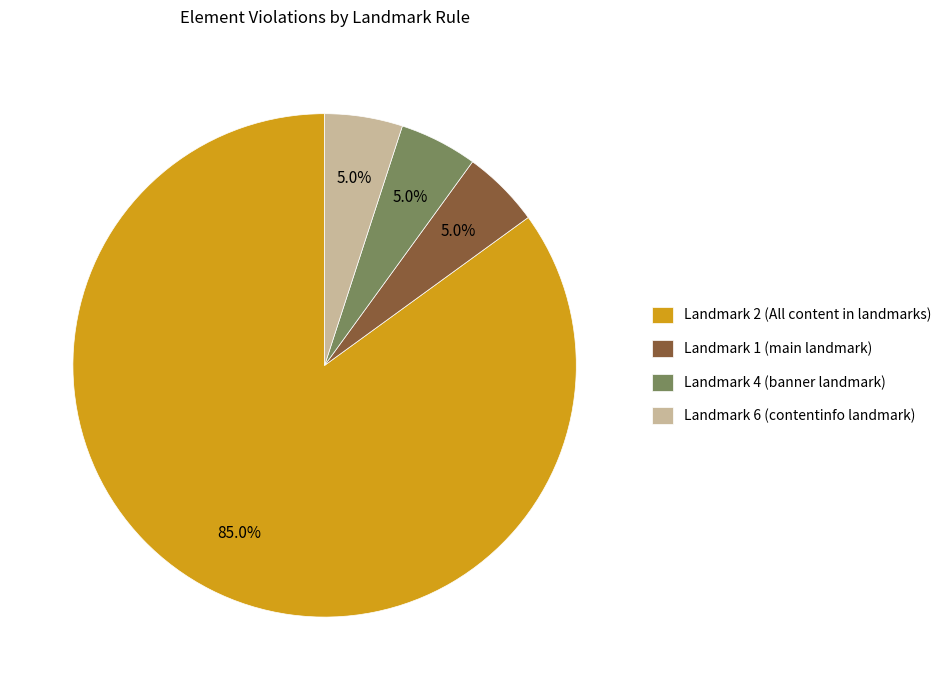

Is there any slice that represents more than half of the pie?

Yes